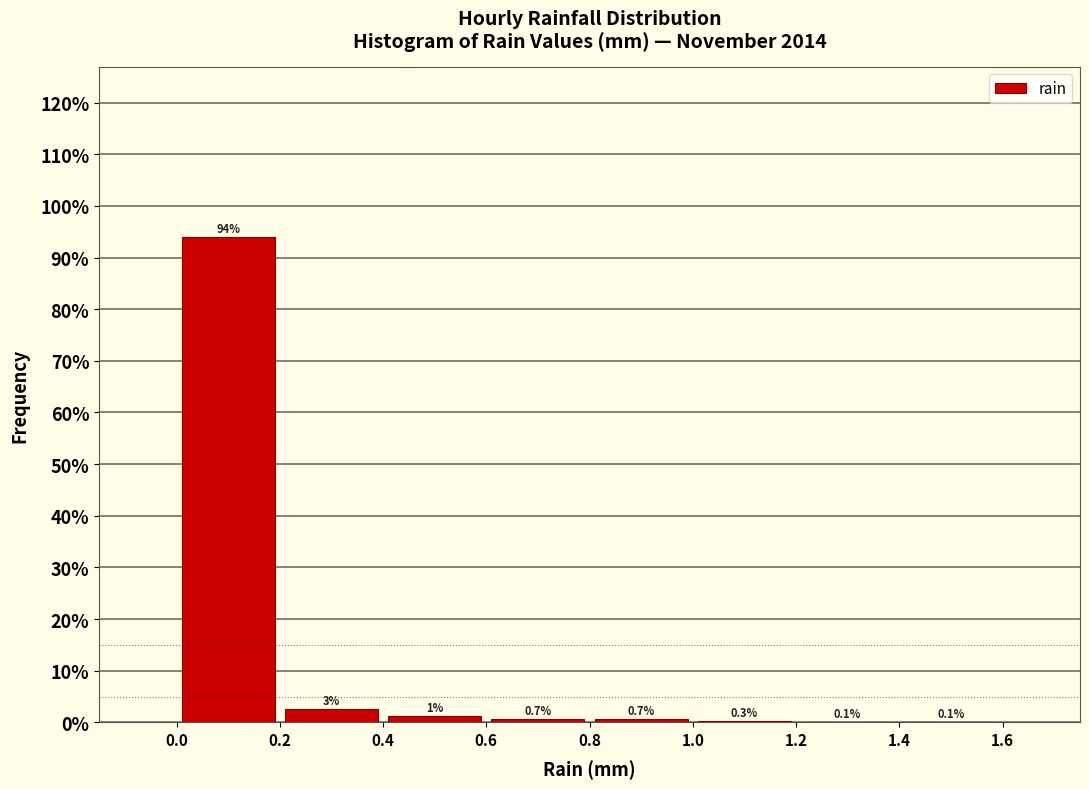

Which range on the x-axis has the tallest bar?

0.0 to 0.2